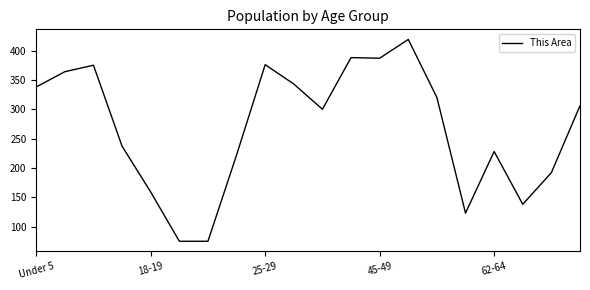

What is the difference between the maximum and minimum values?

344